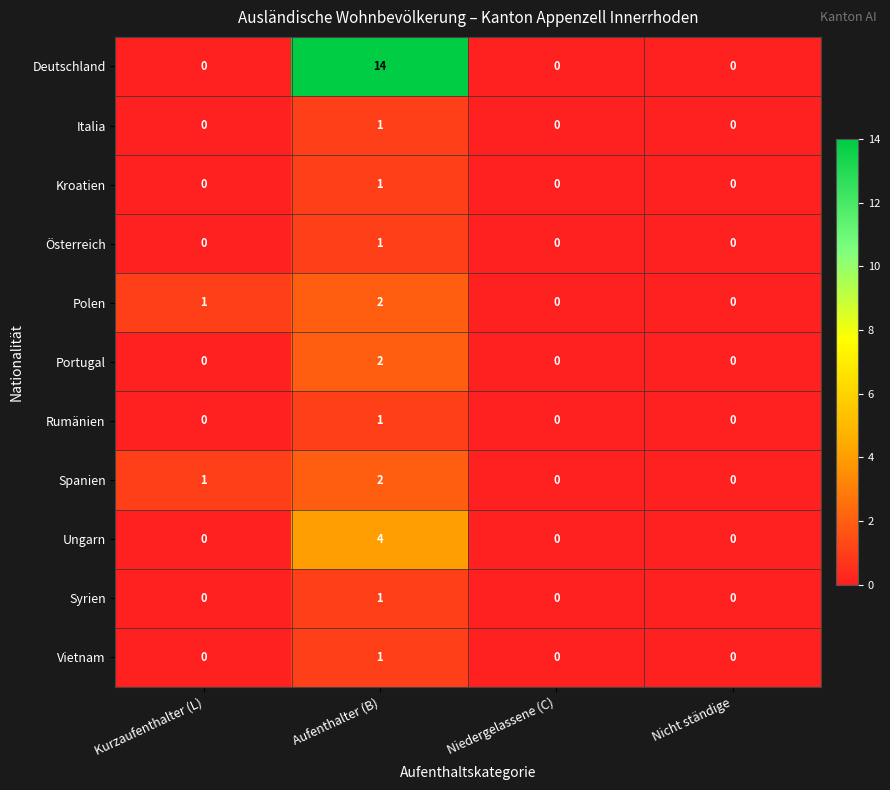

How many categories are shown in the chart?

4